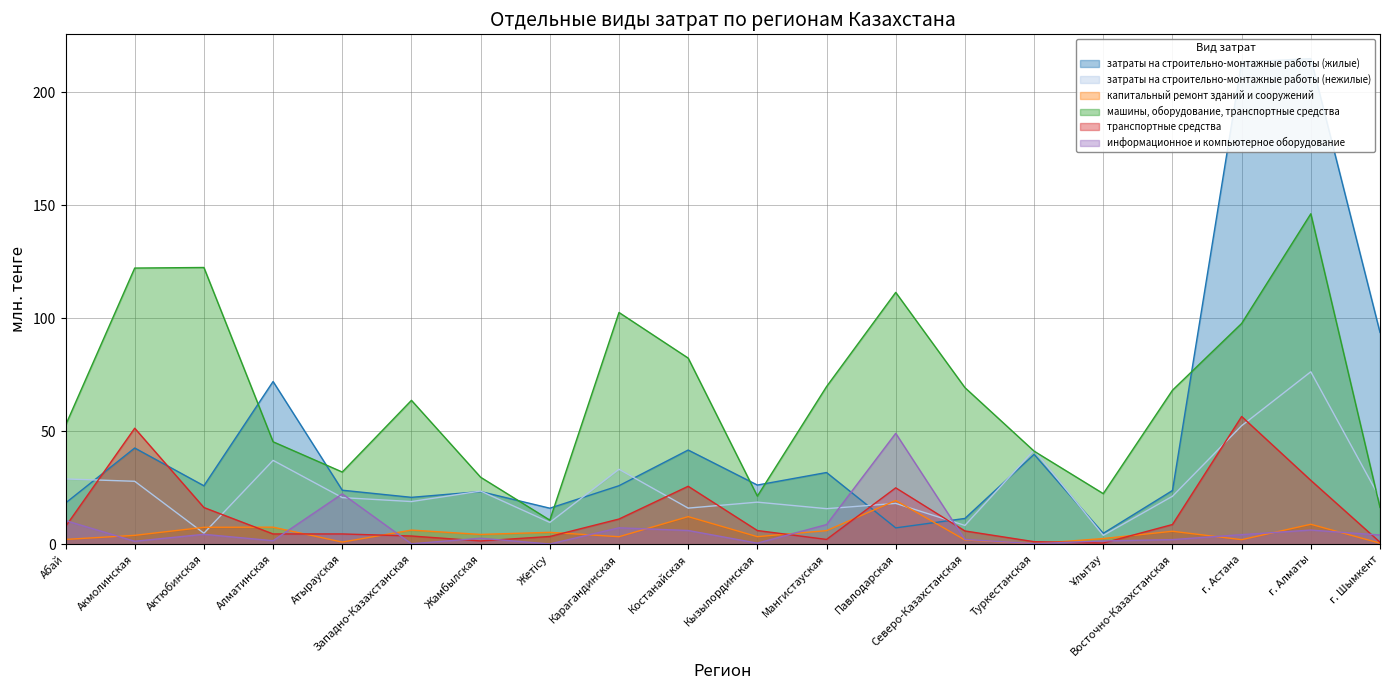

True or false: машины, оборудование, транспортные средства and капитальный ремонт зданий и сооружений cross at least once.

False